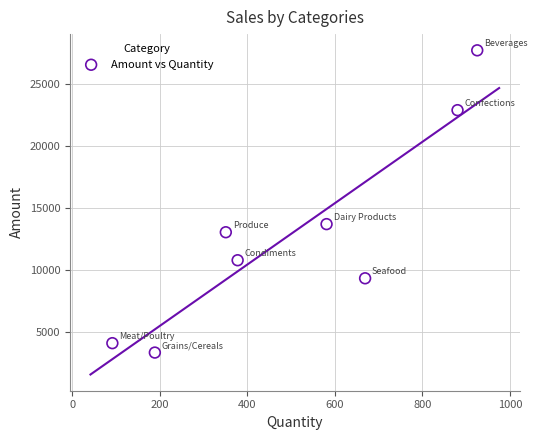

What is the range of X values (max minus min)?

833.0